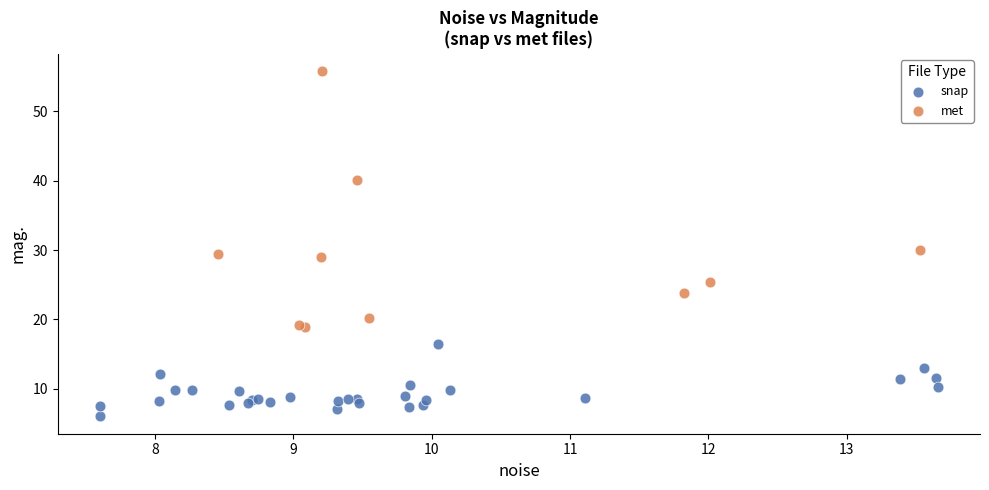

Which series has the largest Y range (max minus min)?

met